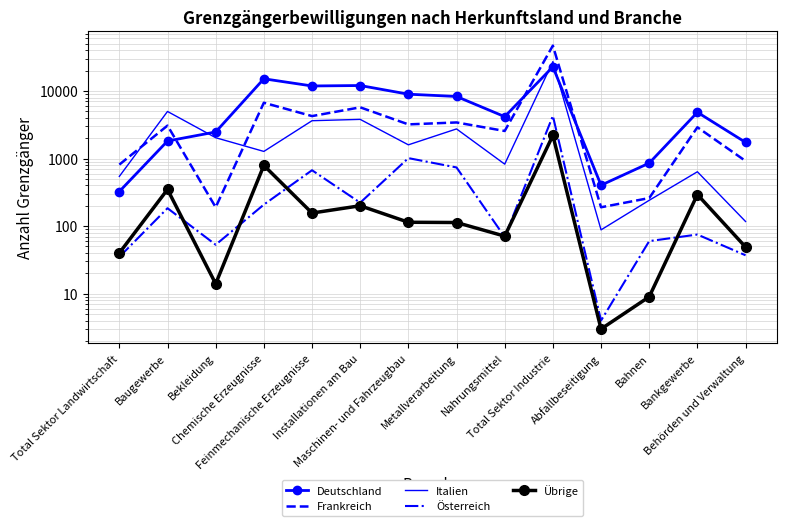

Which series has the widest spread of values?

Frankreich